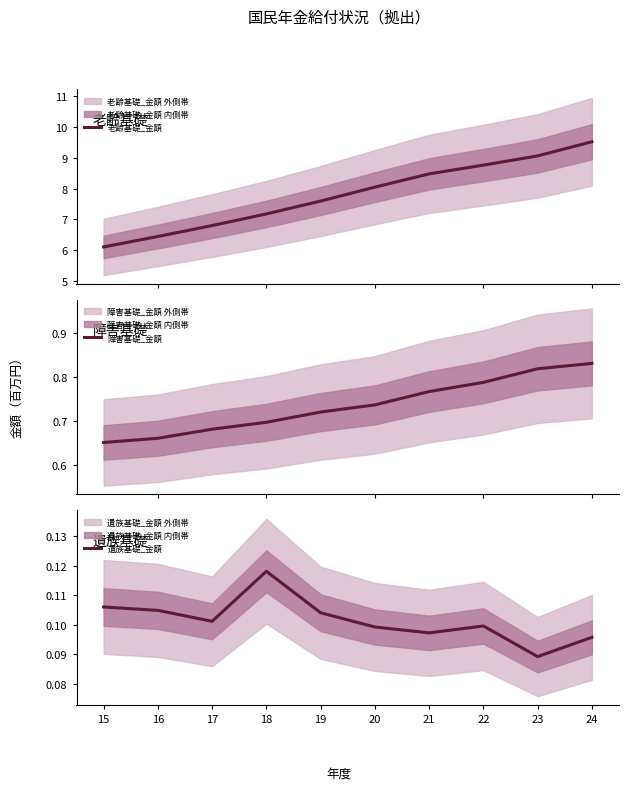

Which series changed the most between 16 and 18?

老齢基礎_金額